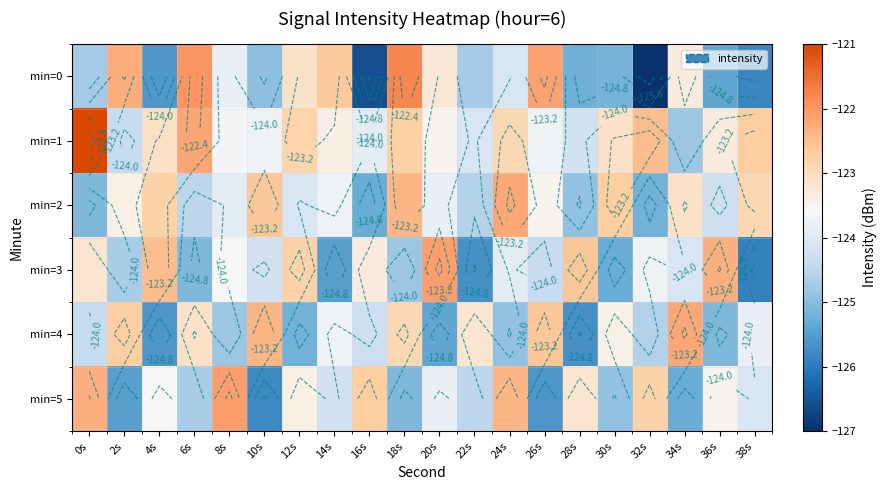

Is the value of min=2 at 6s greater than the value of min=4 at 22s?

No